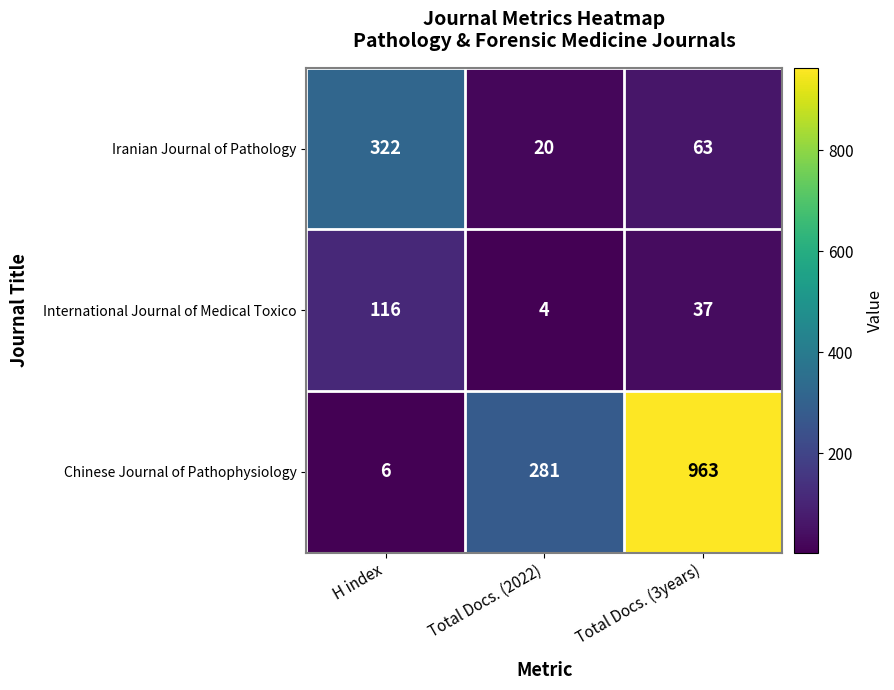

Rank the series by their average value, from lowest to highest.

International Journal of Medical Toxico, Iranian Journal of Pathology, Chinese Journal of Pathophysiology